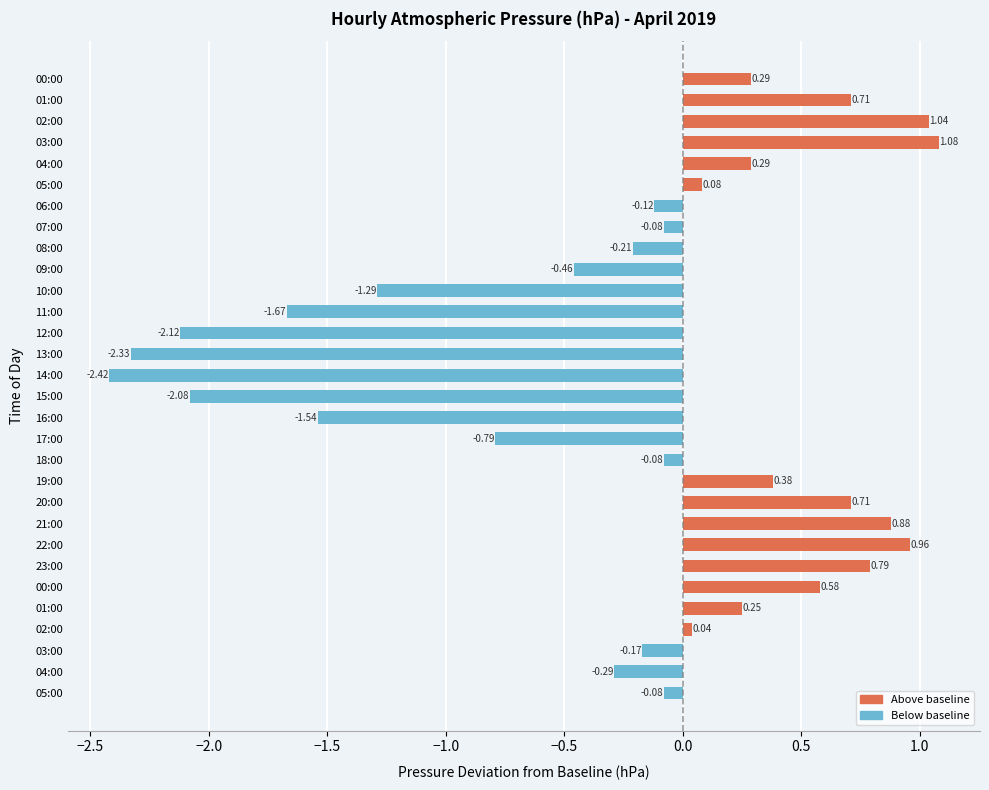

What is the difference between the maximum and minimum values?

3.5